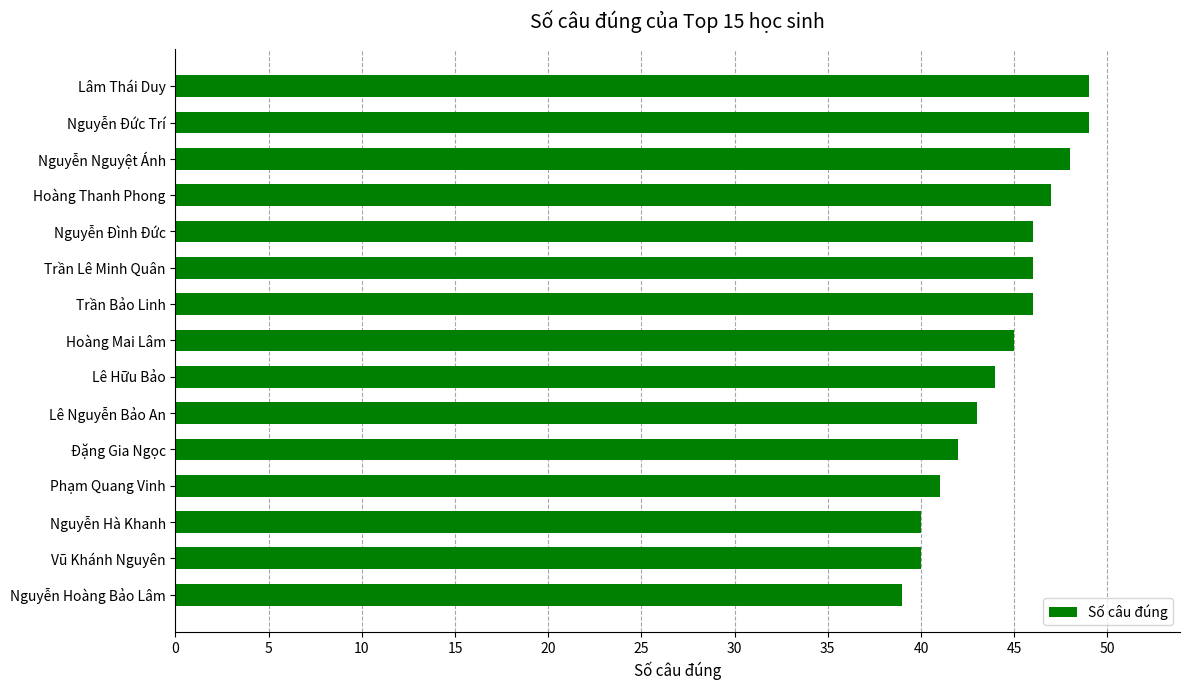

How many bars are there in total?

15